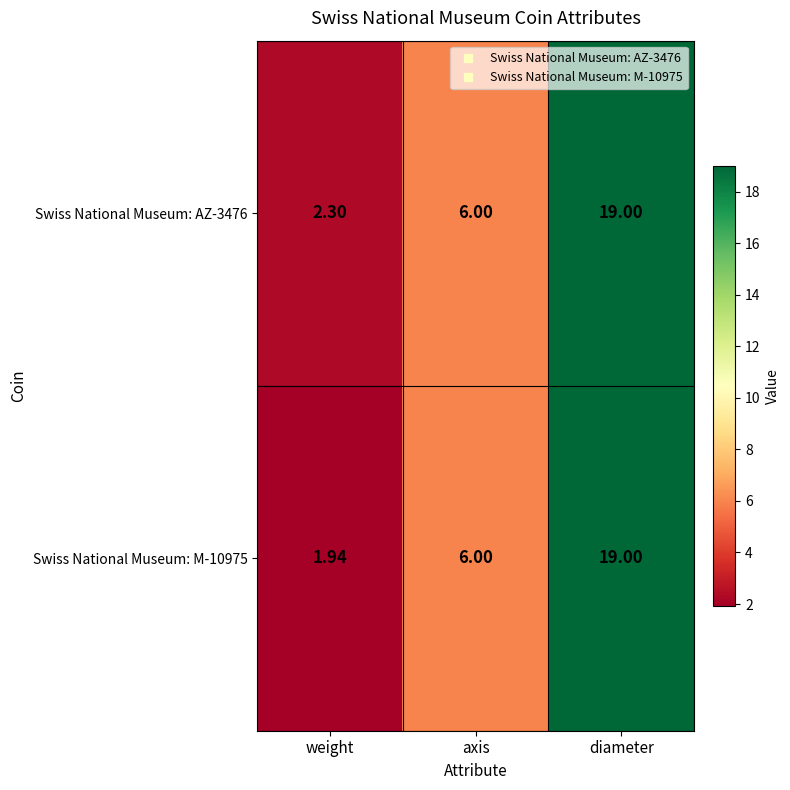

Count the number of categories in the chart.

3